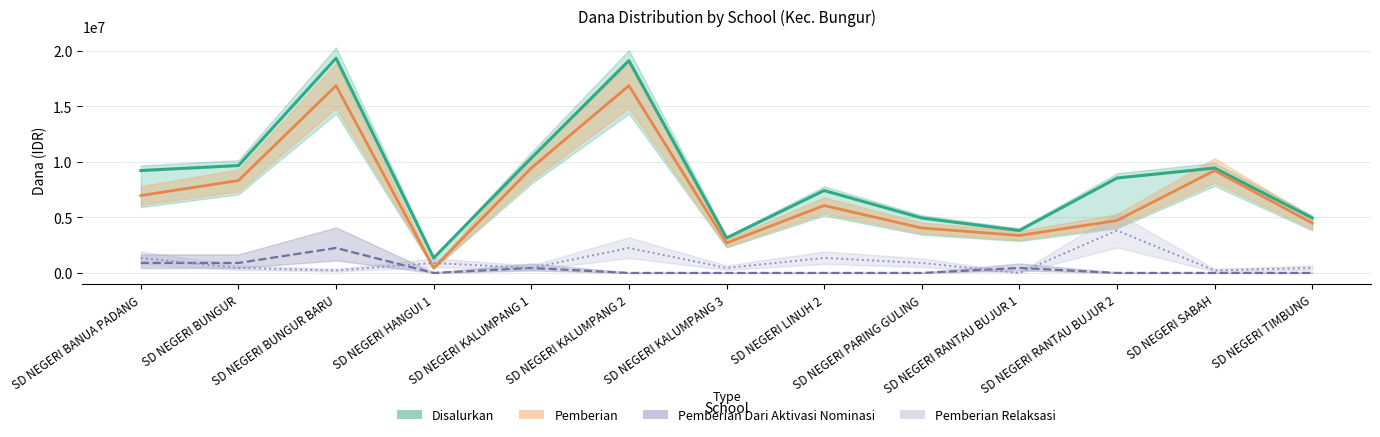

Rank the categories by Disalurkan value from highest to lowest.

SD NEGERI BUNGUR BARU, SD NEGERI KALUMPANG 2, SD NEGERI KALUMPANG 1, SD NEGERI BUNGUR, SD NEGERI SABAH, SD NEGERI BANUA PADANG, SD NEGERI RANTAU BUJUR 2, SD NEGERI LINUH 2, SD NEGERI PARING GULING, SD NEGERI TIMBUNG, SD NEGERI RANTAU BUJUR 1, SD NEGERI KALUMPANG 3, SD NEGERI HANGUI 1